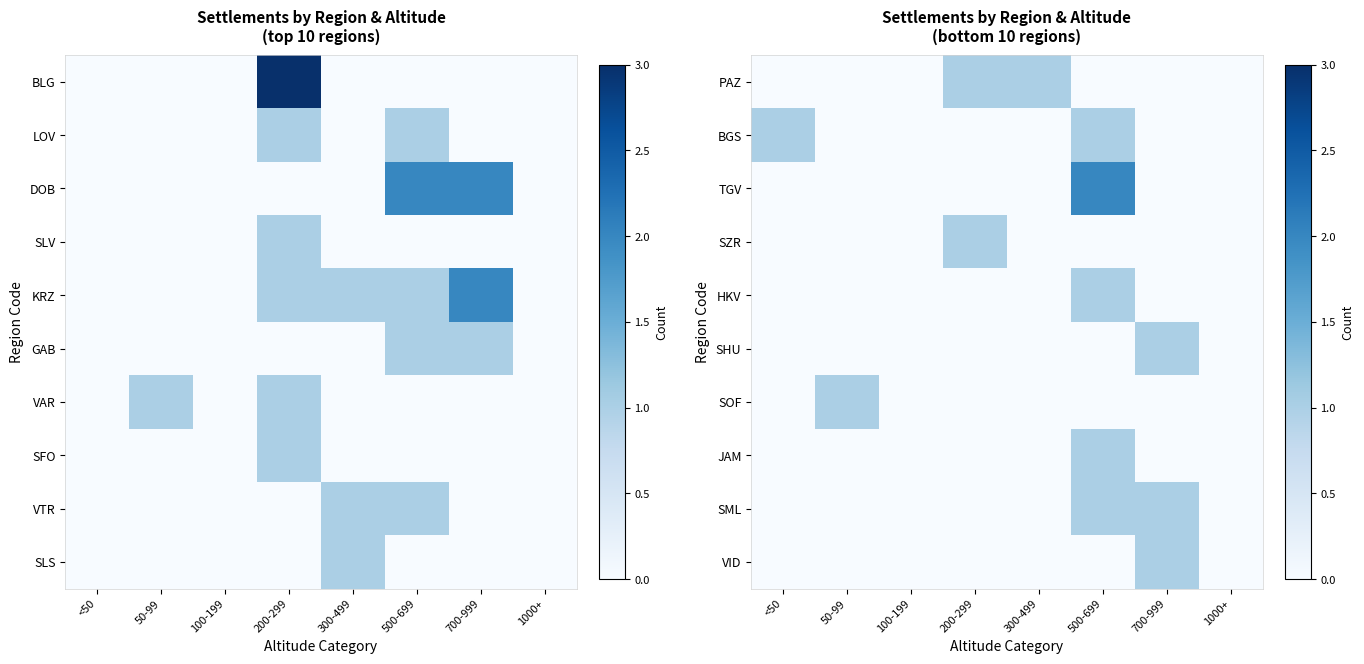

What is the sum of all SZR values?

1